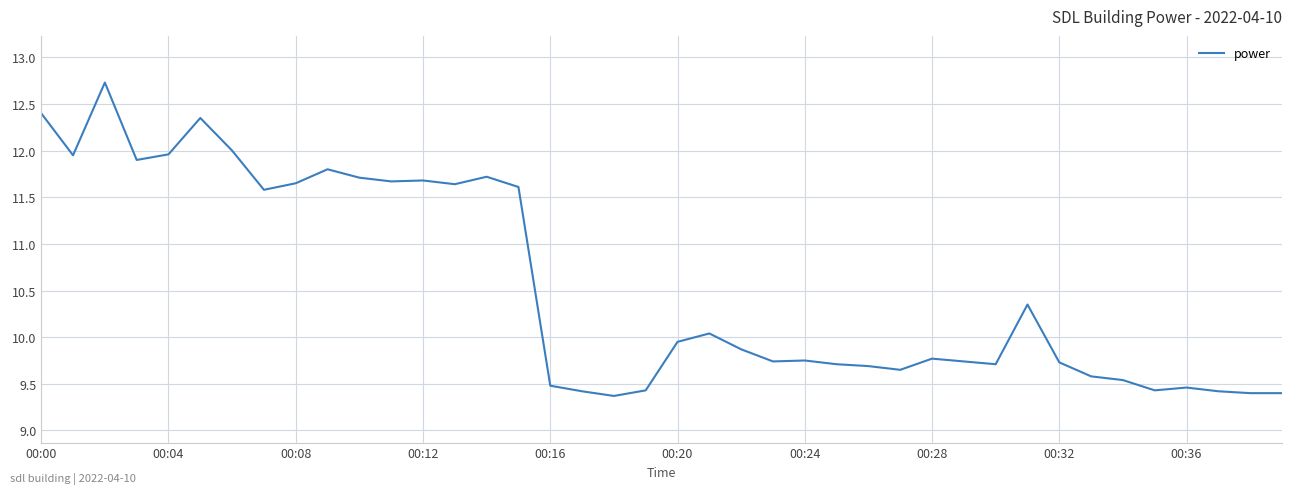

How many lines are shown in the chart?

1